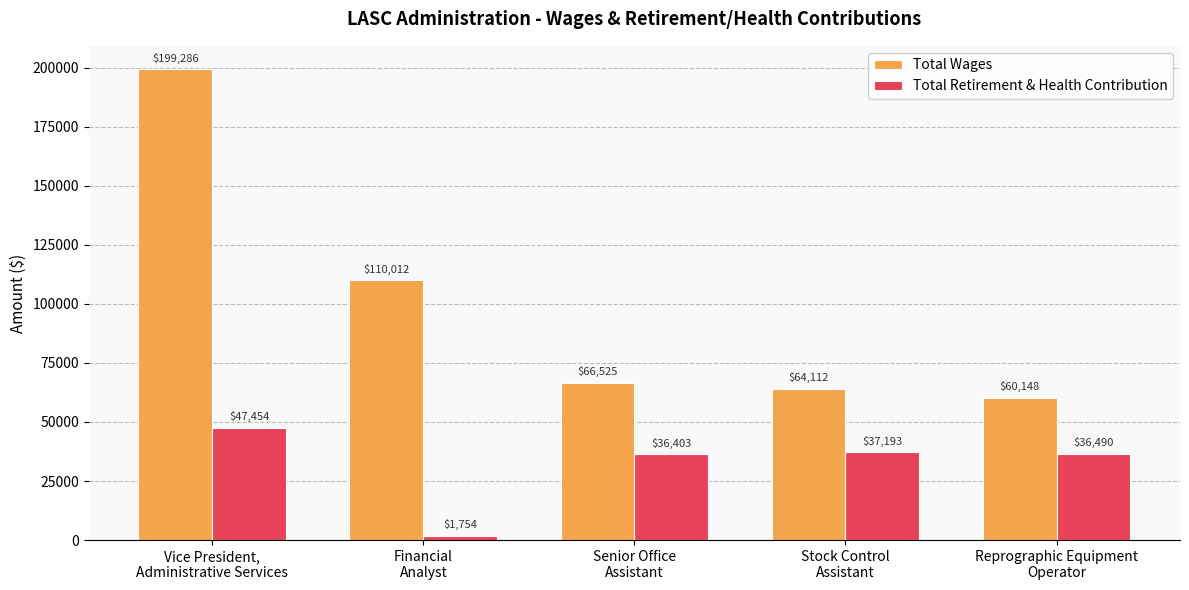

Rank the series by their maximum value, from highest to lowest.

Total Wages, Total Retirement & Health Contribution